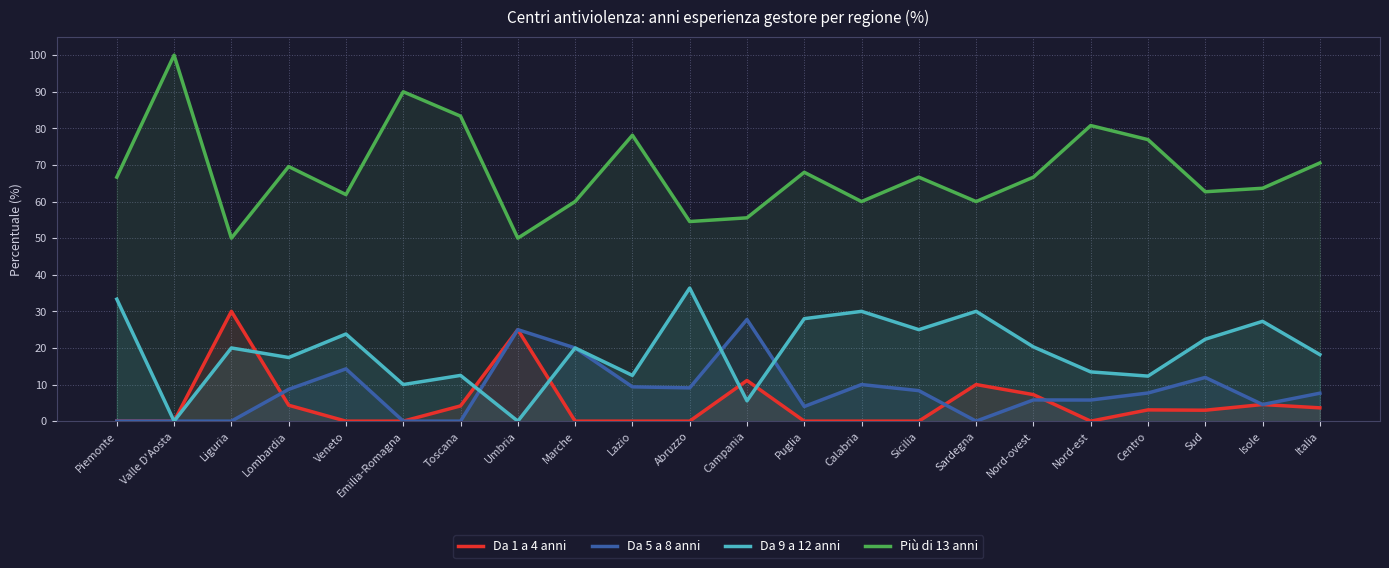

What is the difference between the second highest and second lowest values in the Da 5 a 8 anni series?

25.0